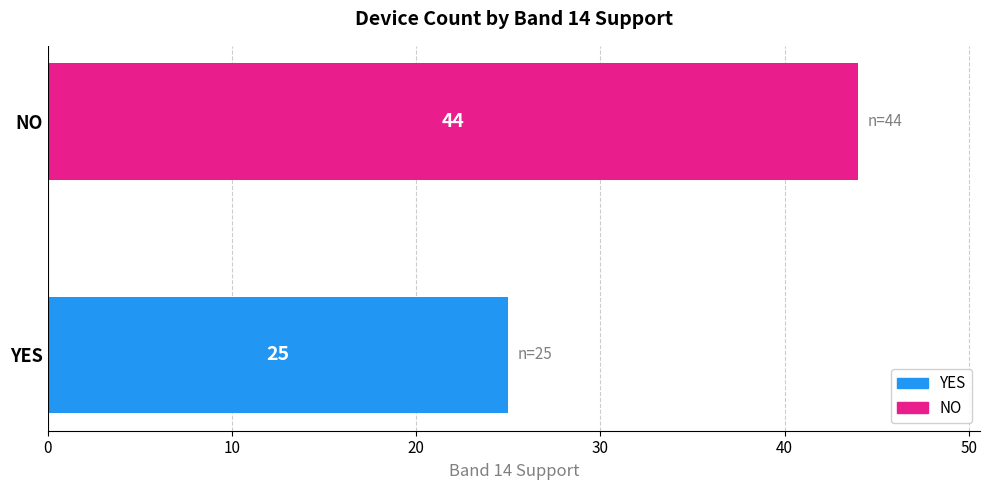

List the labels in order of value, smallest first.

YES, NO